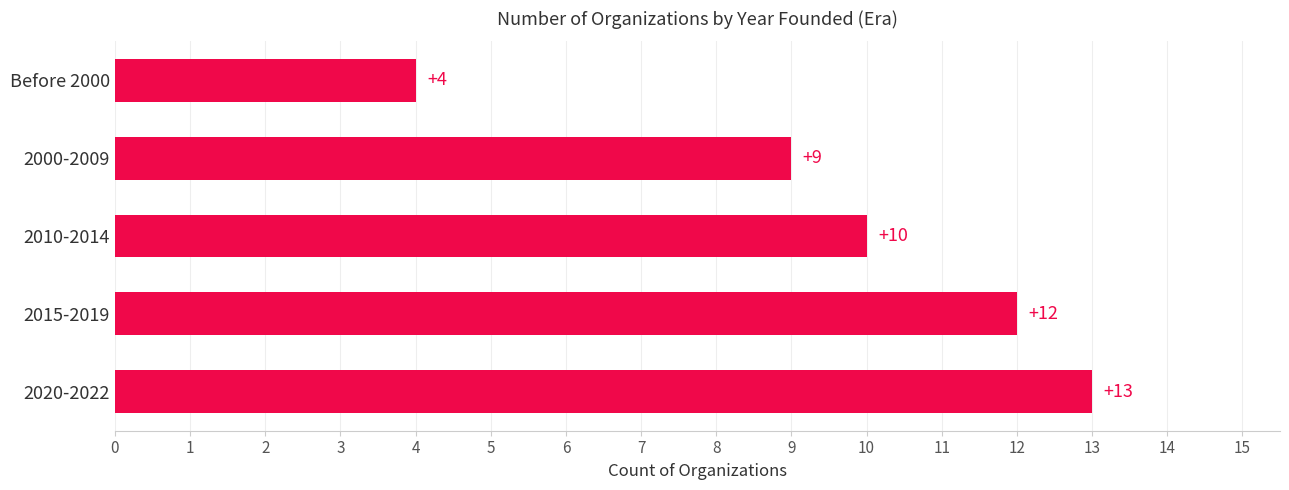

The value at 2020-2022 is 23. True or false?

False